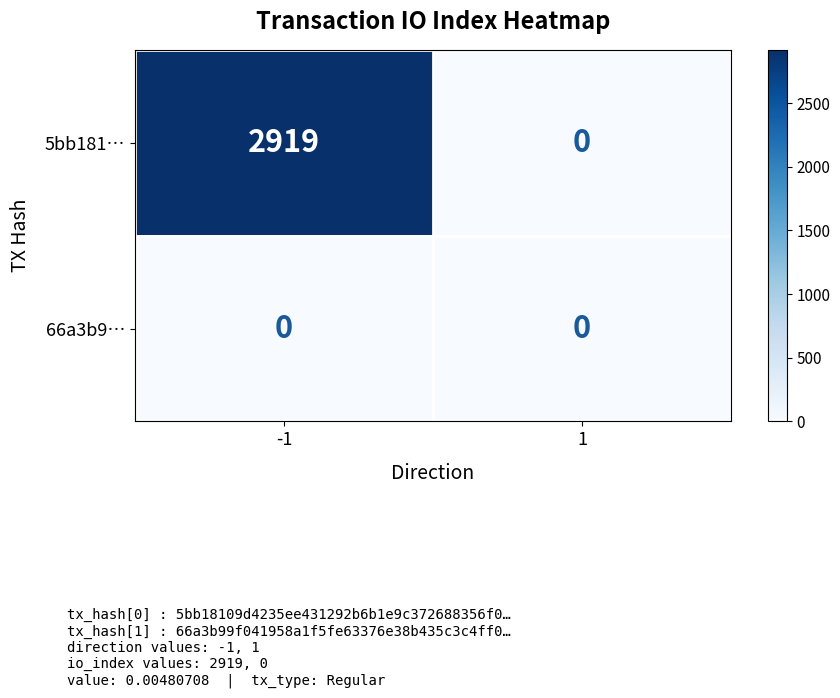

Between -1 and 1, which series saw the biggest shift?

5bb181…